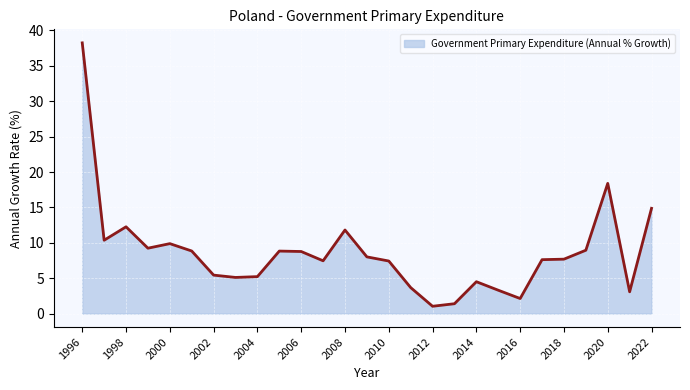

What is the sum of all values?

233.4